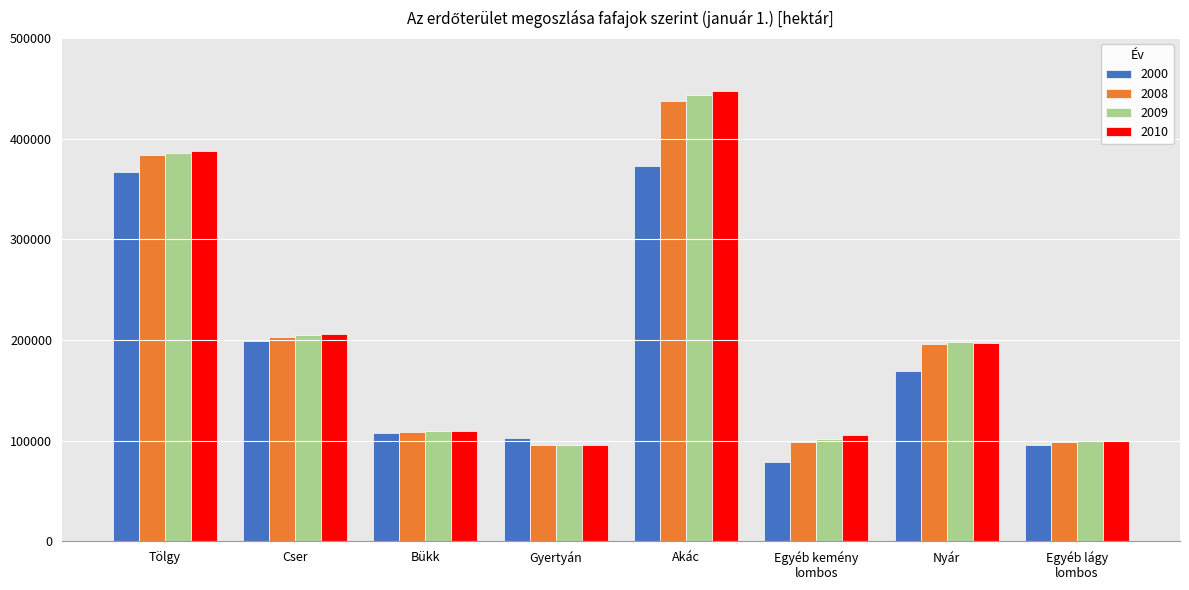

Rank the categories by 2000 value from lowest to highest.

Egyéb kemény
lombos, Egyéb lágy
lombos, Gyertyán, Bükk, Nyár, Cser, Tölgy, Akác